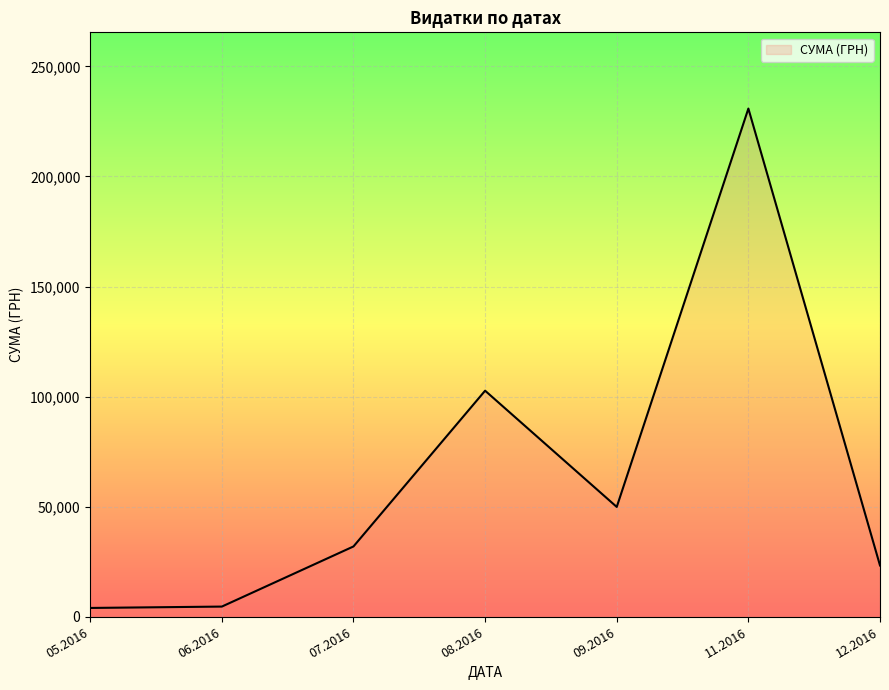

What is the average value?

63901.7